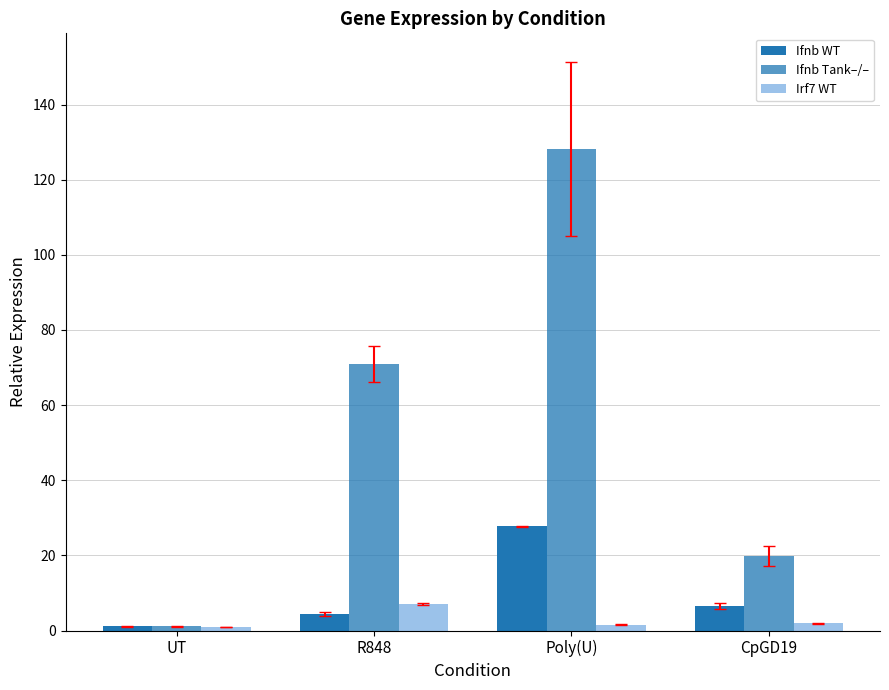

The value of Irf7 WT at UT is 1.0. True or false?

True